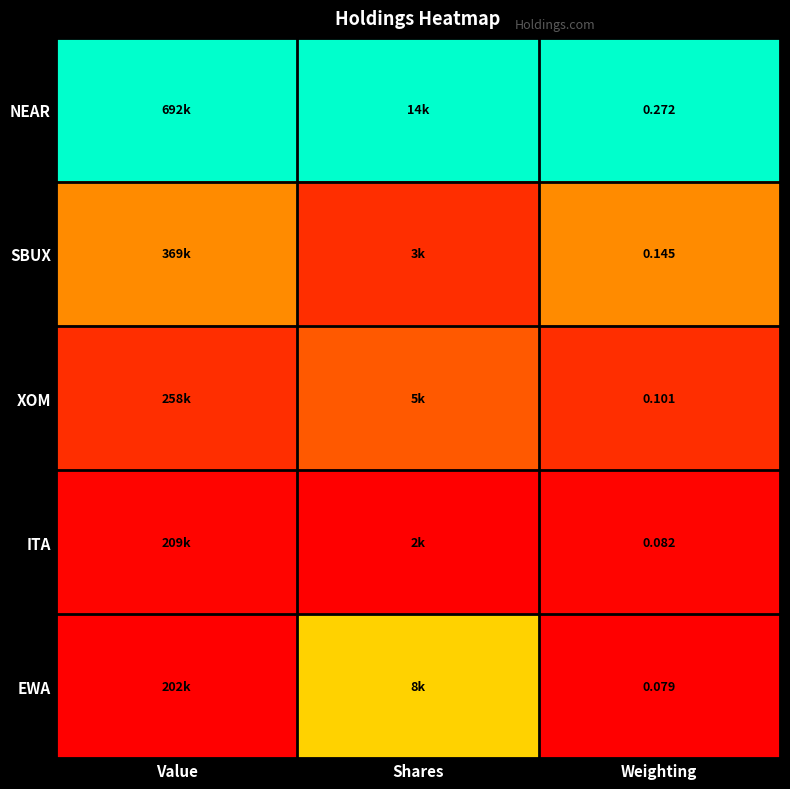

Is the value of ITA at Weighting greater than the value of XOM at Weighting?

No